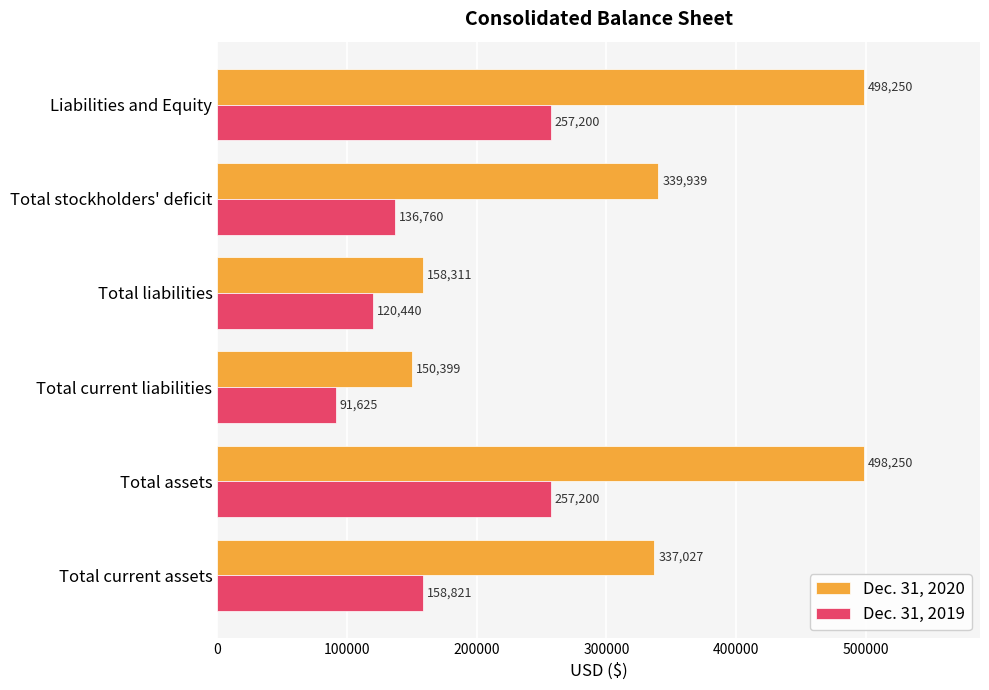

What is the highest value of the Dec. 31, 2020 series?

498250